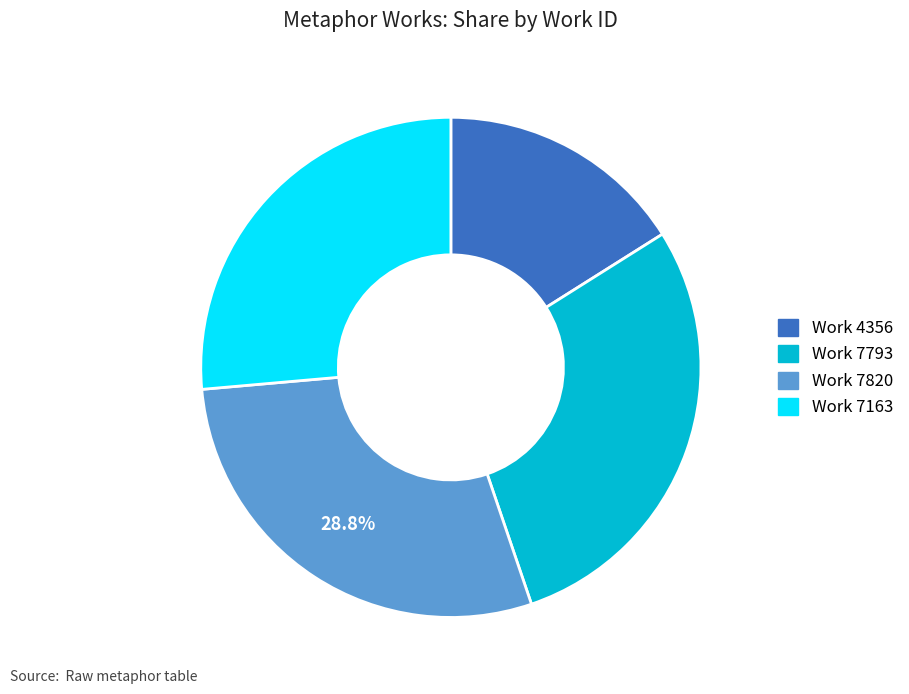

To the nearest percent, what is the combined percentage of Work 7820 and Work 7793?

58%